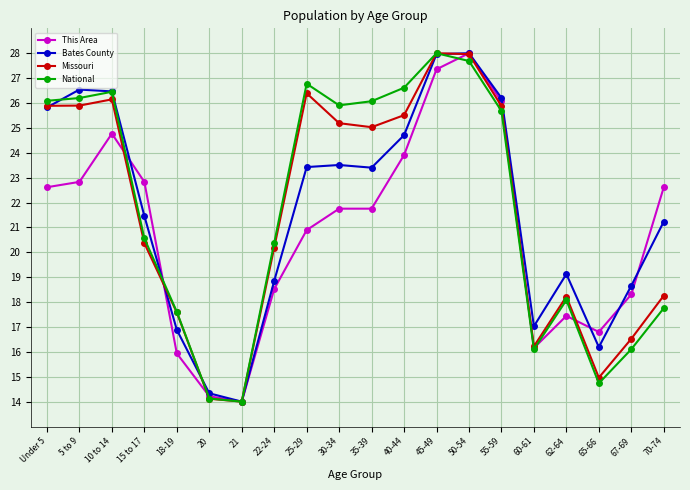

Is it true that Bates County equals 18.9 at 22-24?

True